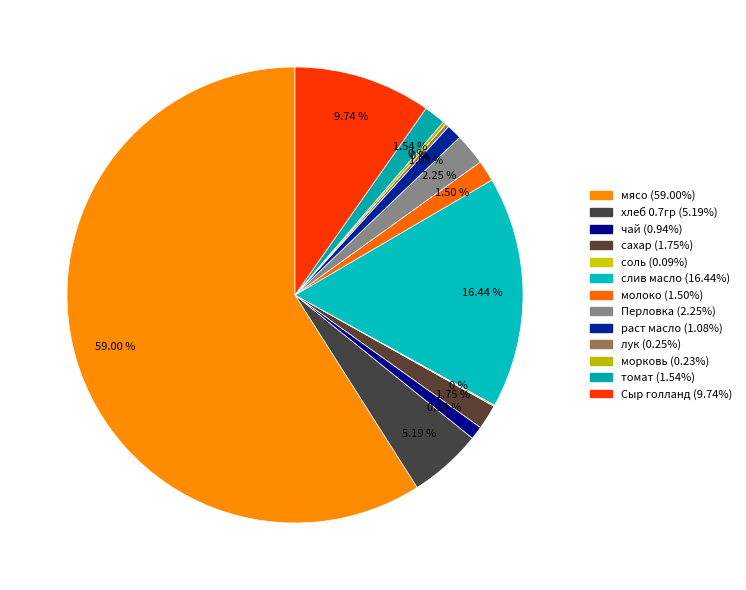

Count the number of slices in the pie.

13